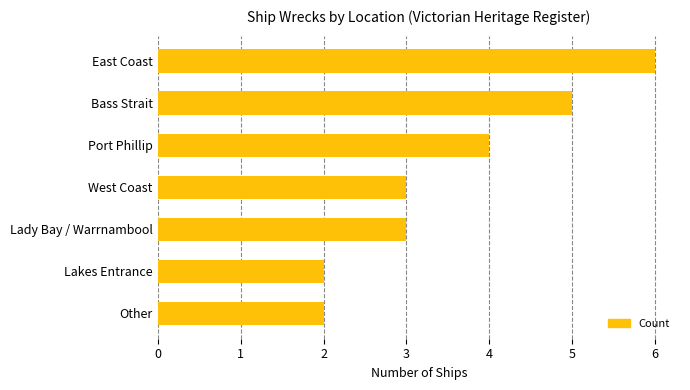

Reading bottom to top, list all the values displayed in this chart.

Other=2	Lakes Entrance=2	Lady Bay / Warrnambool=3	West Coast=3	Port Phillip=4	Bass Strait=5	East Coast=6